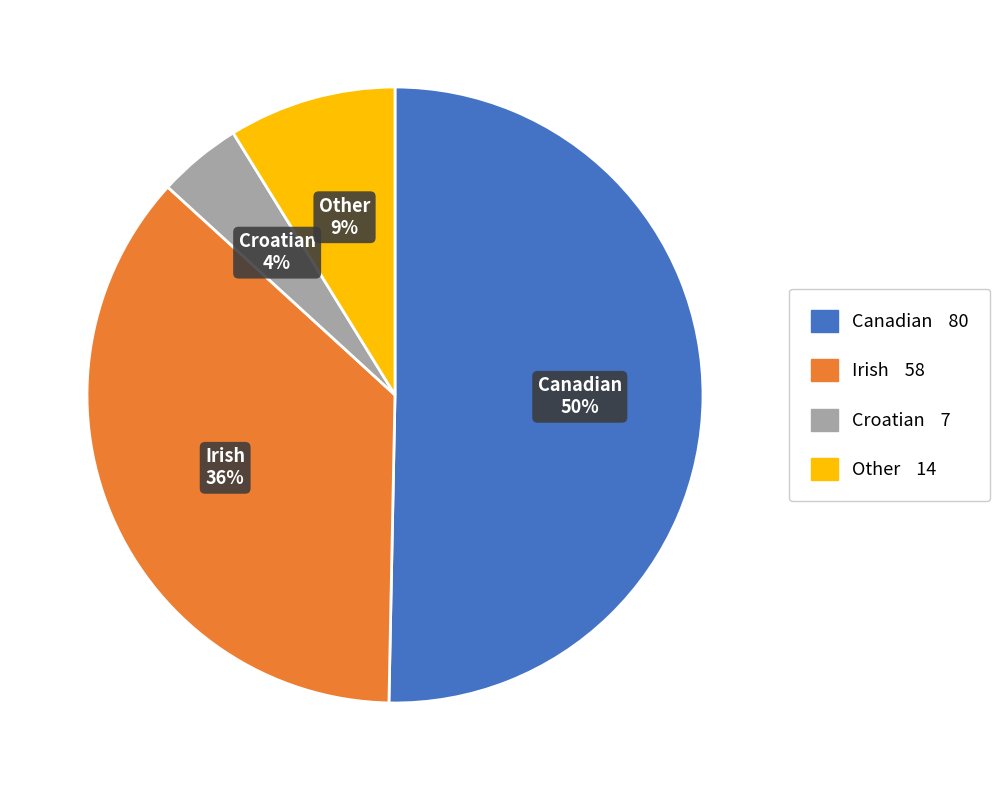

True or false: Croatian accounts for 4% of the total.

True